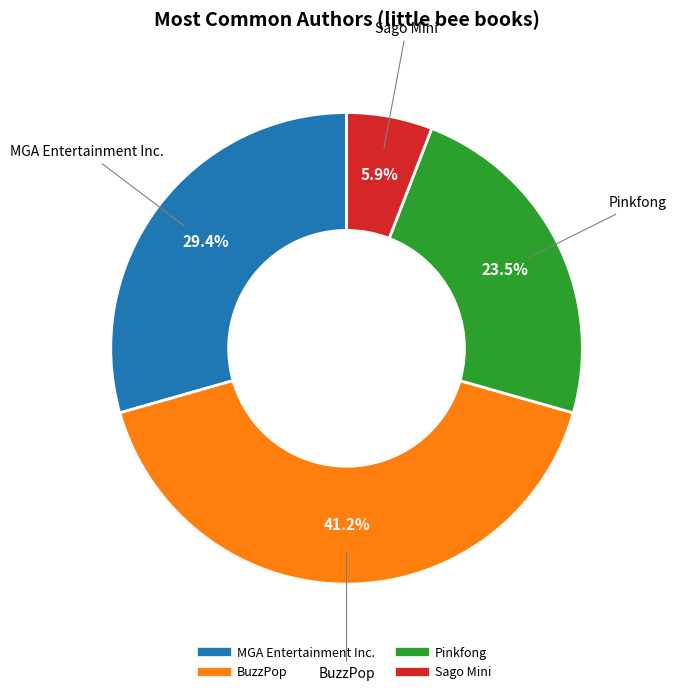

Which slice is the largest?

BuzzPop